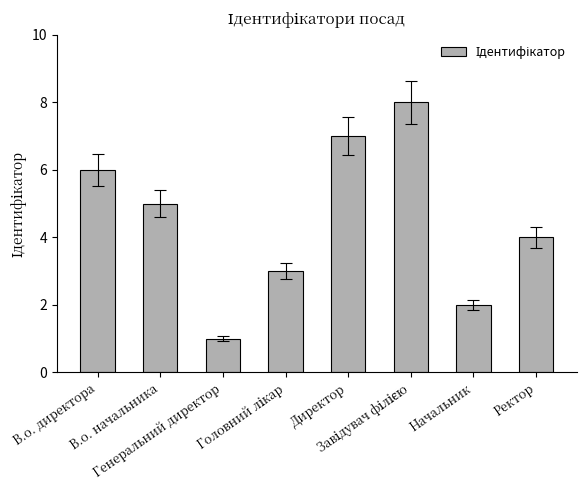

What is the sum of all values?

36